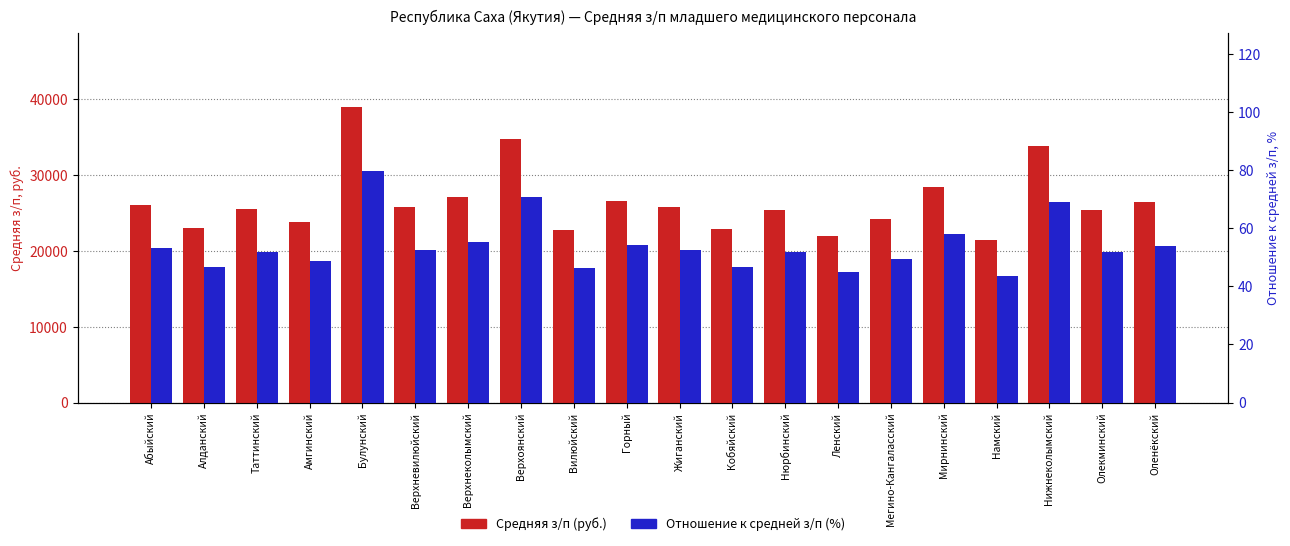

What is the maximum value shown in the chart?

38922.3